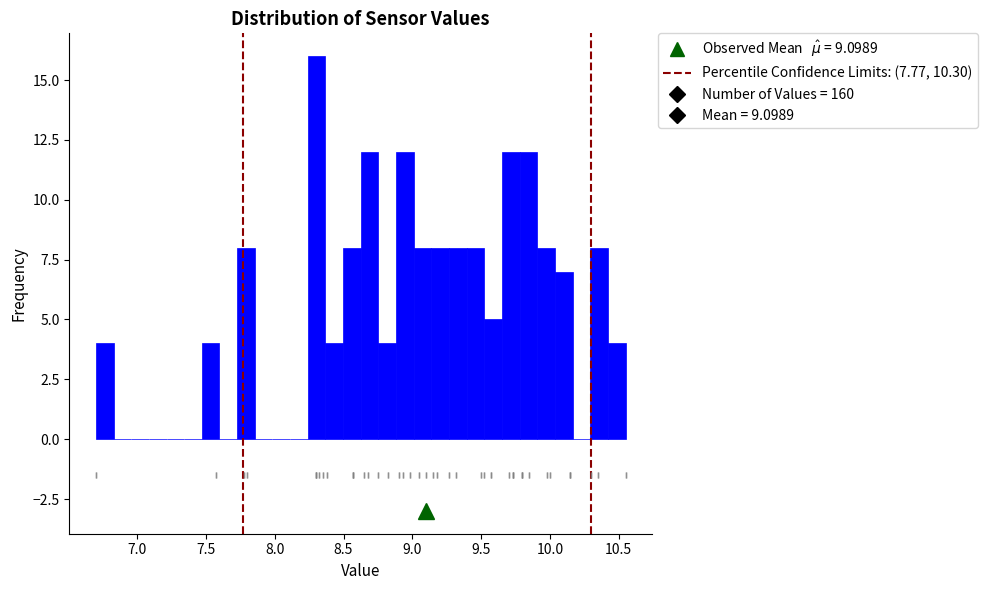

Around what value on the x-axis is the tallest bar? Give the approximate position of its centre, as read against the axis.

8.30